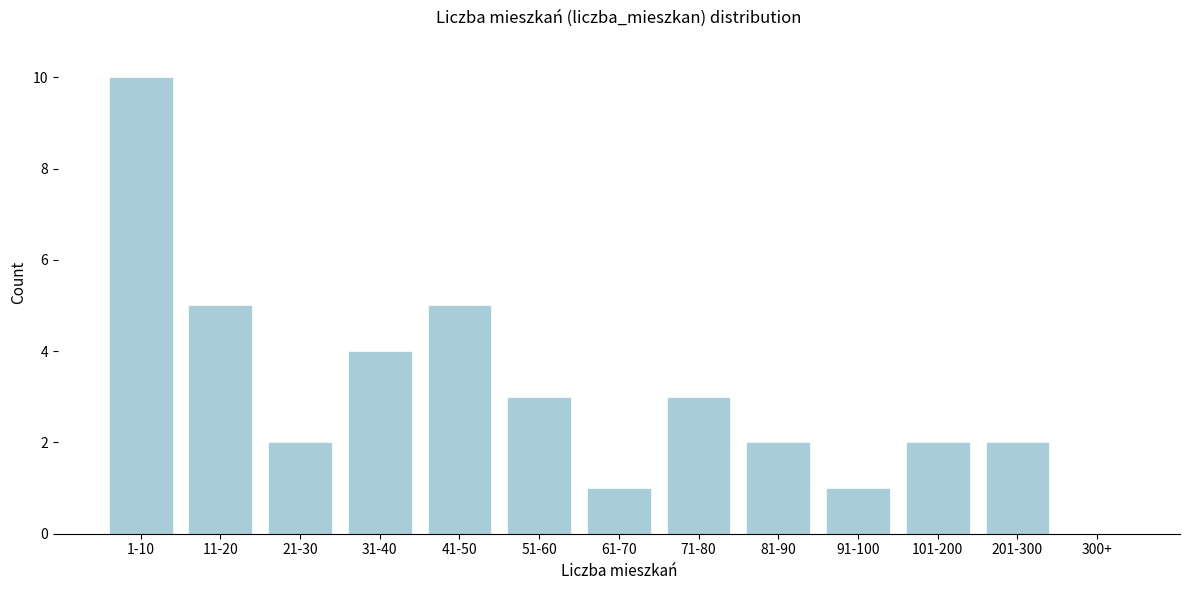

Reading left to right, list all the values displayed in this chart.

1-10=10	11-20=5	21-30=2	31-40=4	41-50=5	51-60=3	61-70=1	71-80=3	81-90=2	91-100=1	101-200=2	201-300=2	300+=0